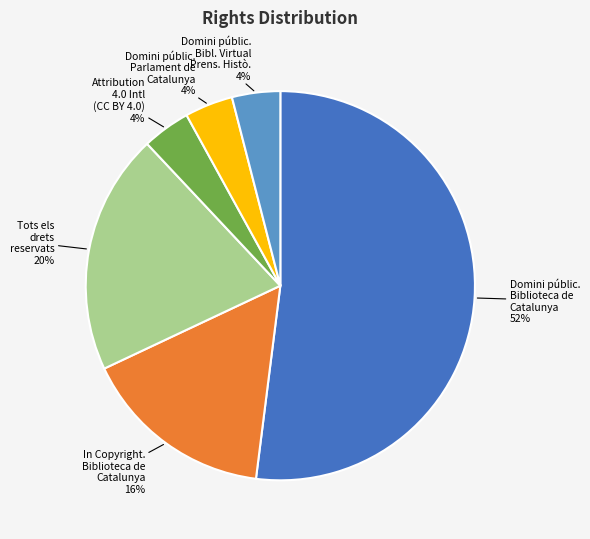

Does any single category account for the majority?

Yes